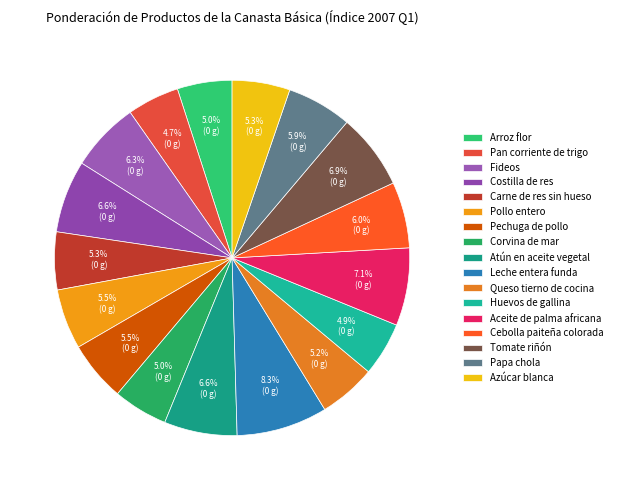

What is the total percentage of Papa chola and Atún en aceite vegetal?

12.6%